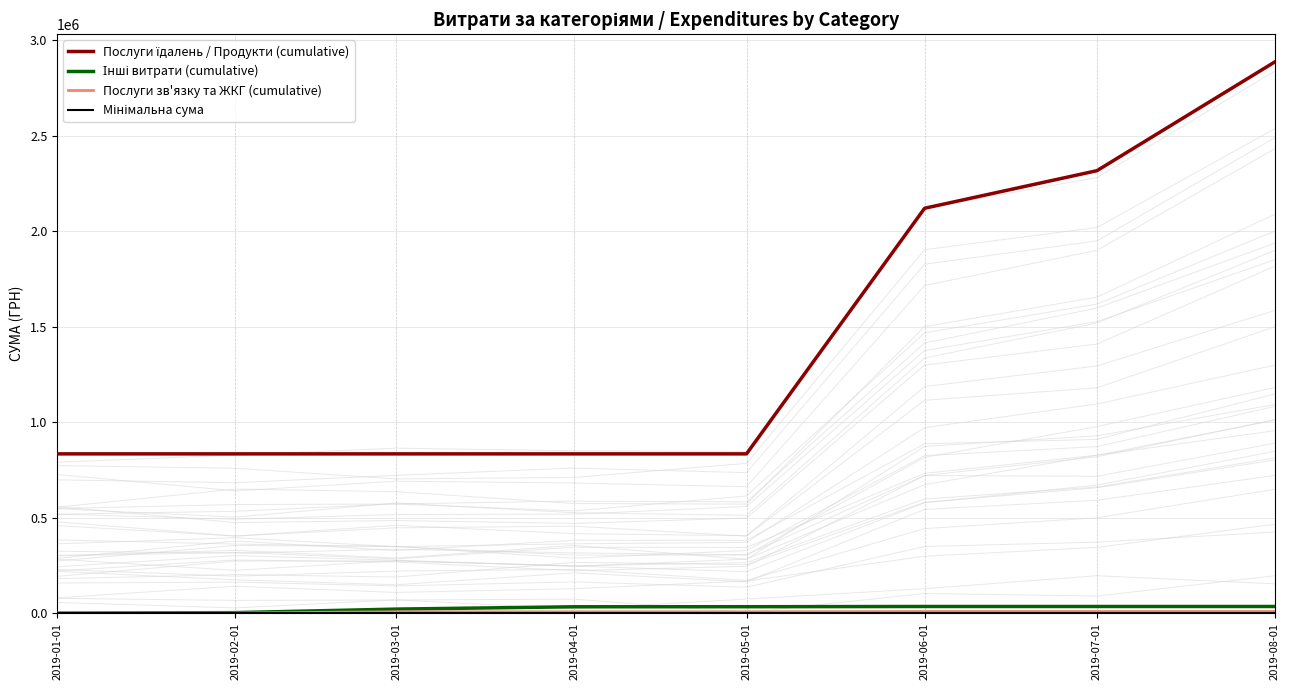

What is the label of the 4th point from the left?

2019-04-01